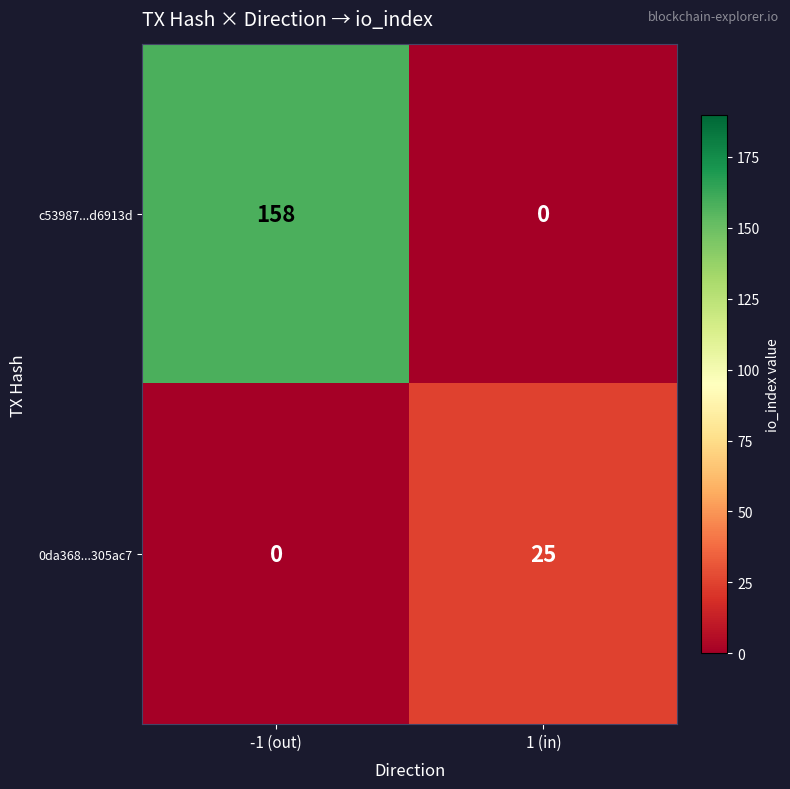

True or false: c53987...d6913d has a value of -110 at 1 (in).

False